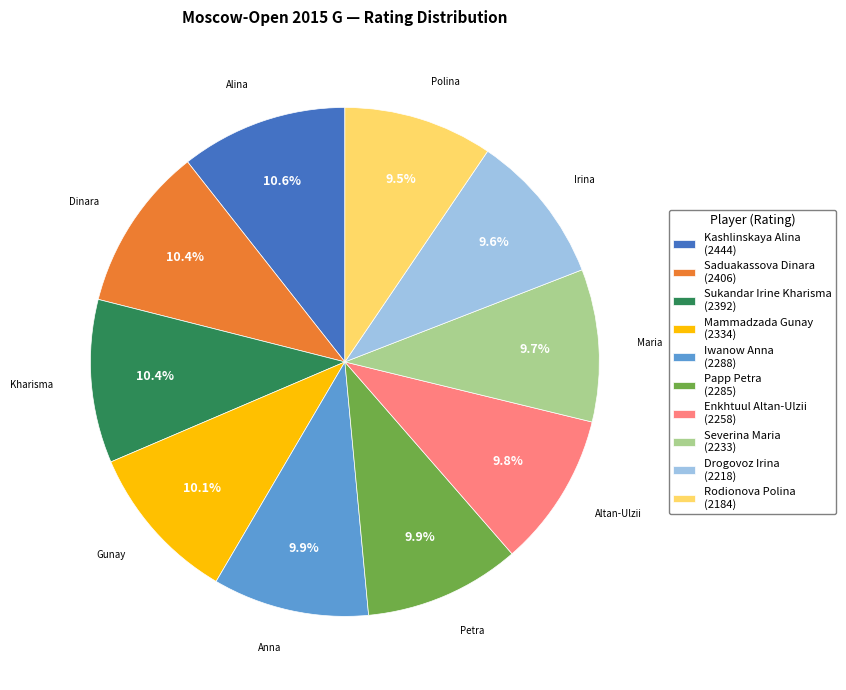

What percentage is the Mammadzada Gunay slice, to the nearest percent?

10%